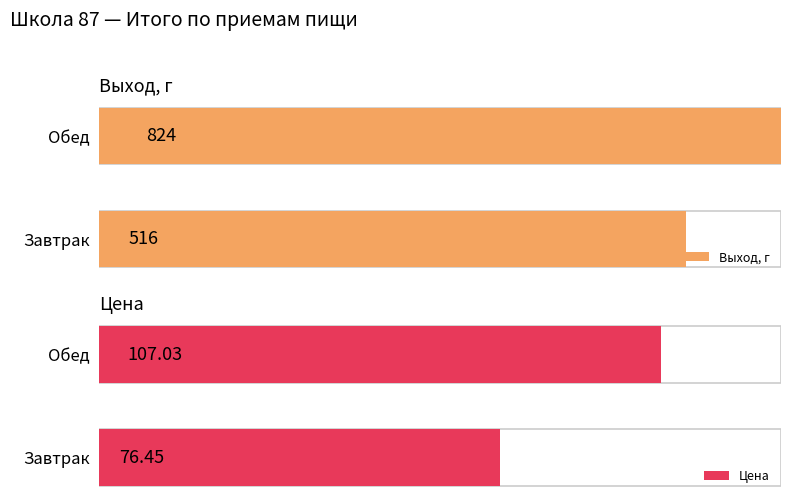

True or false: Цена has a value of 74.5 at Обед.

False